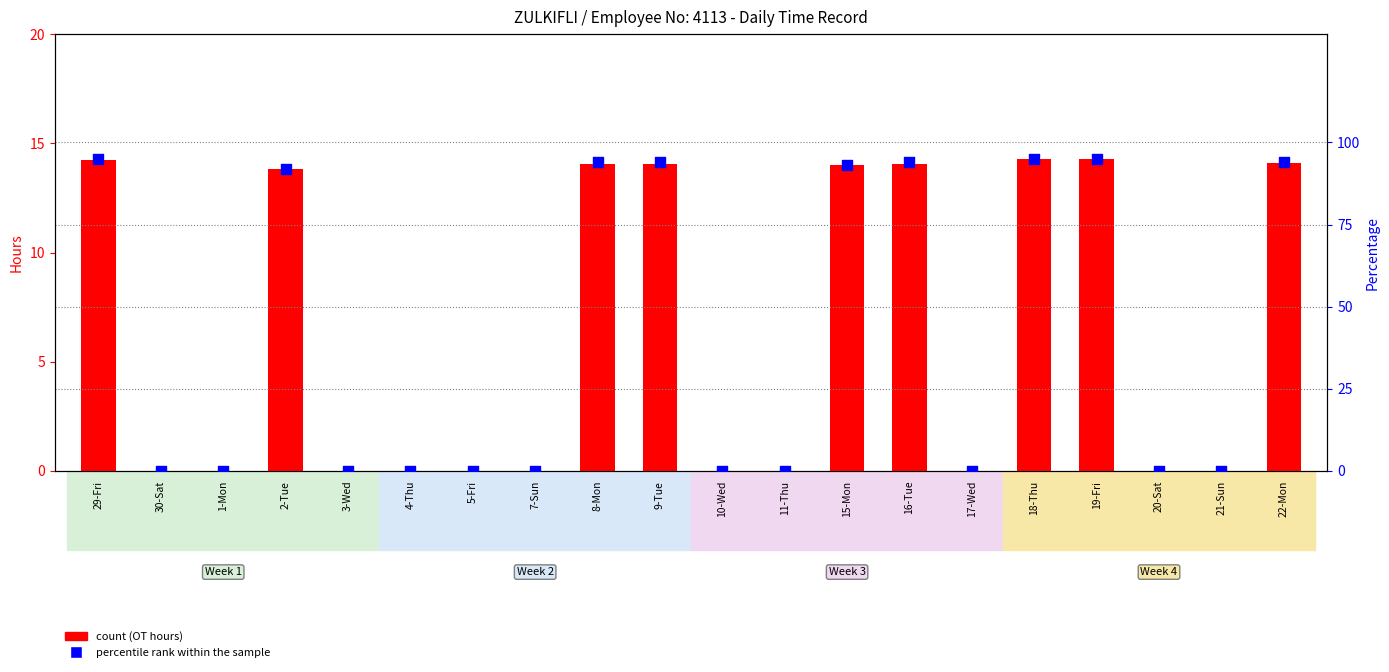

Which series reaches the maximum Y coordinate?

percentile rank within the sample